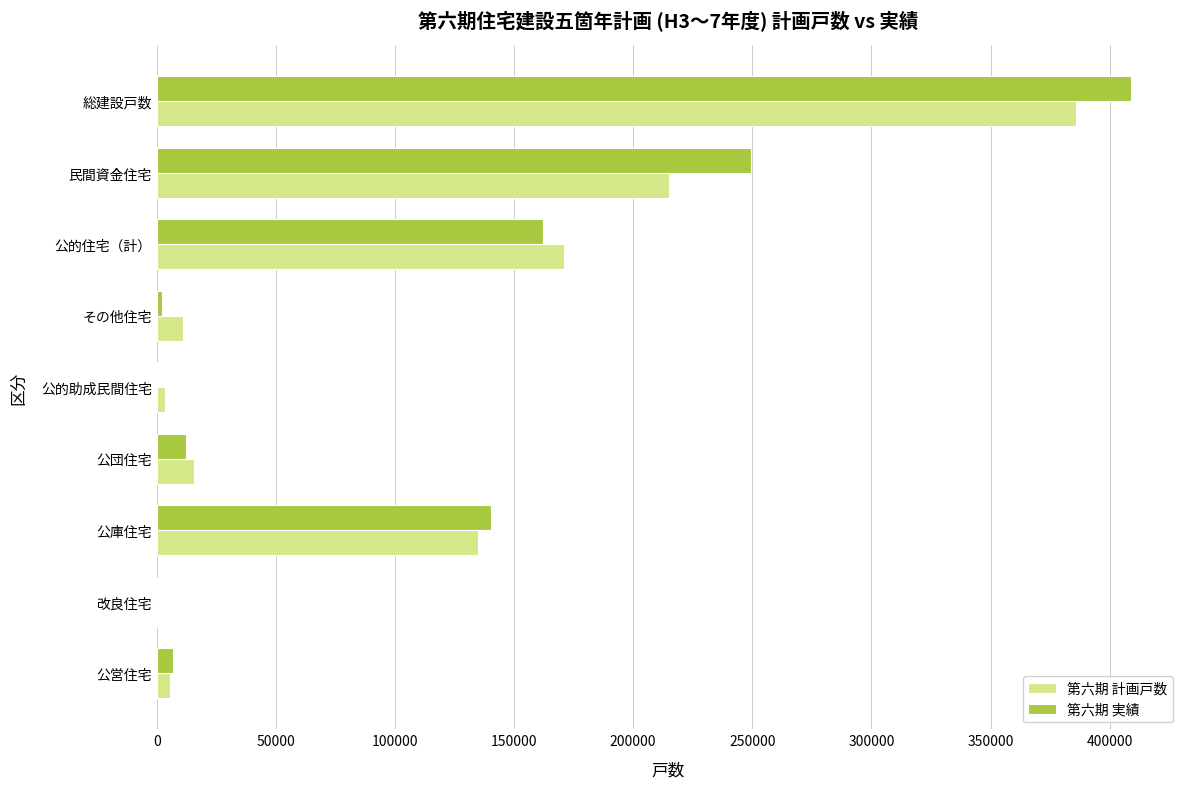

What are all the series names shown in the legend?

第六期 計画戸数, 第六期 実績